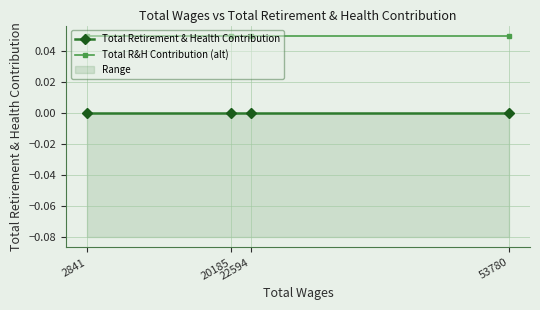

What is the value of the Total R&H Contribution (alt) point at the 4th from the left?

0.1